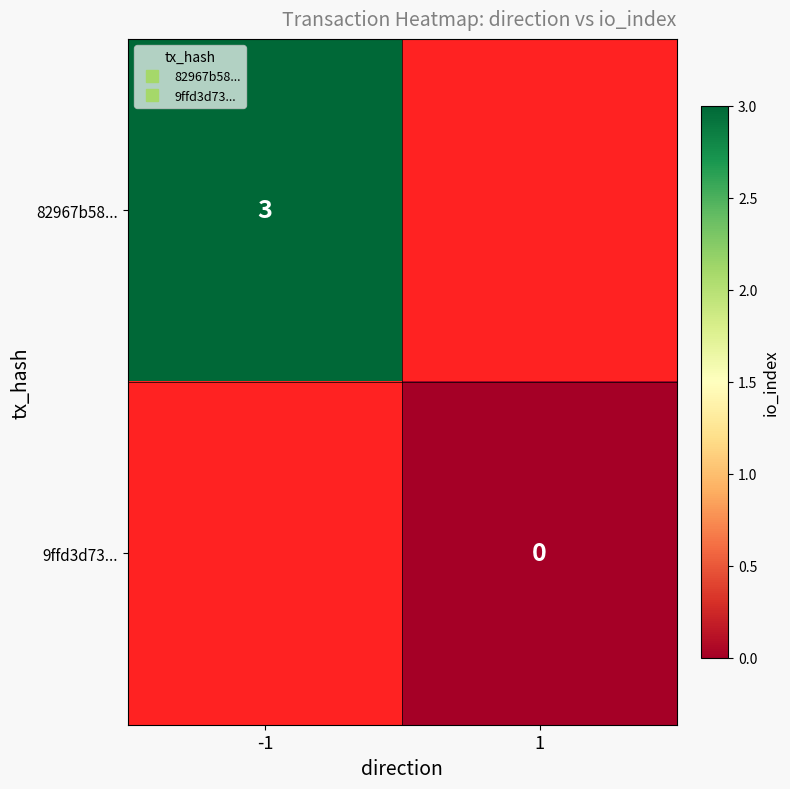

At which label does 82967b58... reach its minimum?

-1